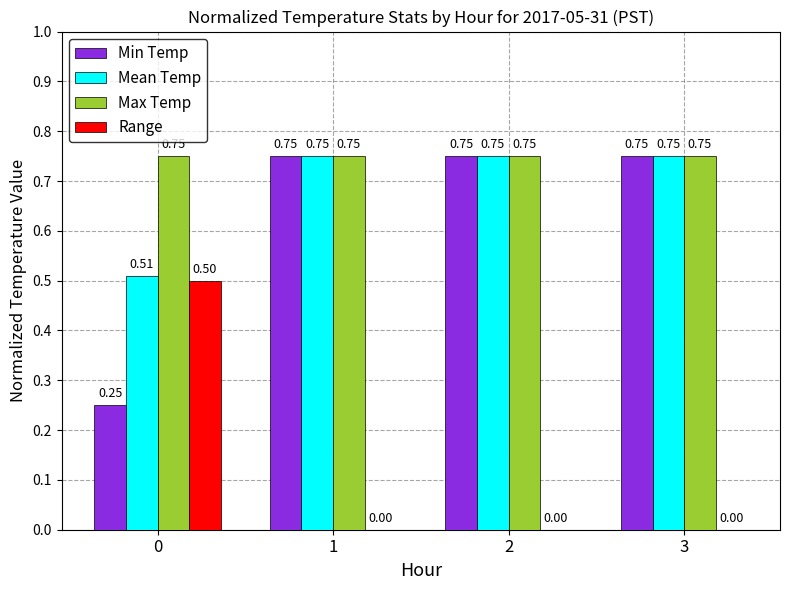

What is the sum of all Max Temp values?

3.0